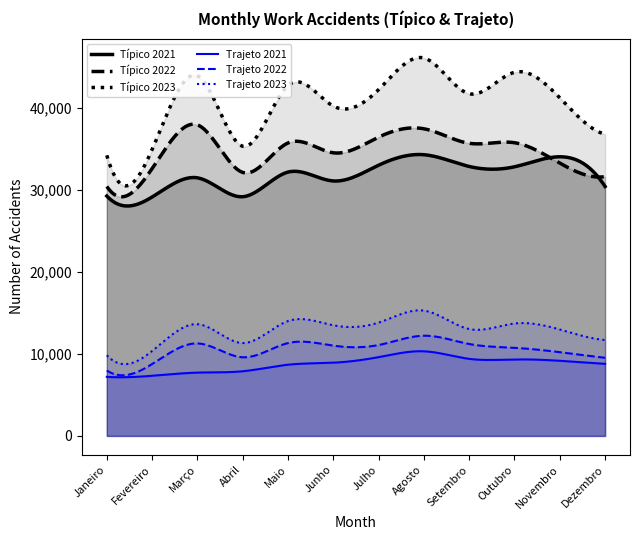

Rank the series by their maximum value, from lowest to highest.

Trajeto 2021, Trajeto 2022, Trajeto 2023, Típico 2021, Típico 2022, Típico 2023